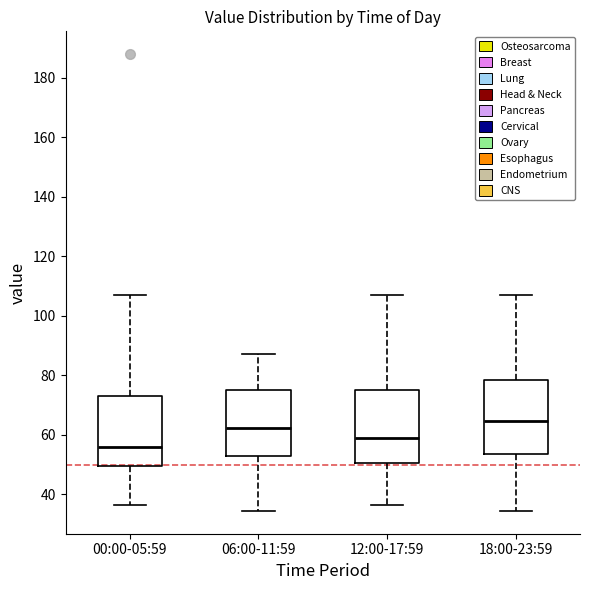

Which box's median line is the highest?

18:00-23:59